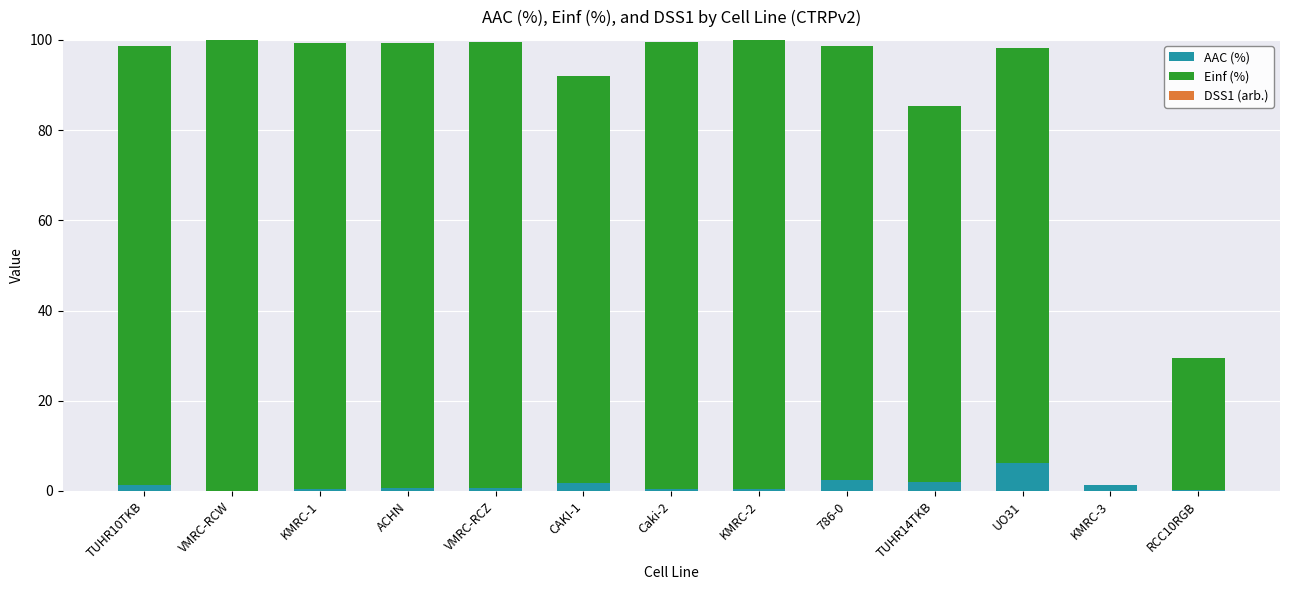

What is the highest value of the AAC (%) series?

6.2